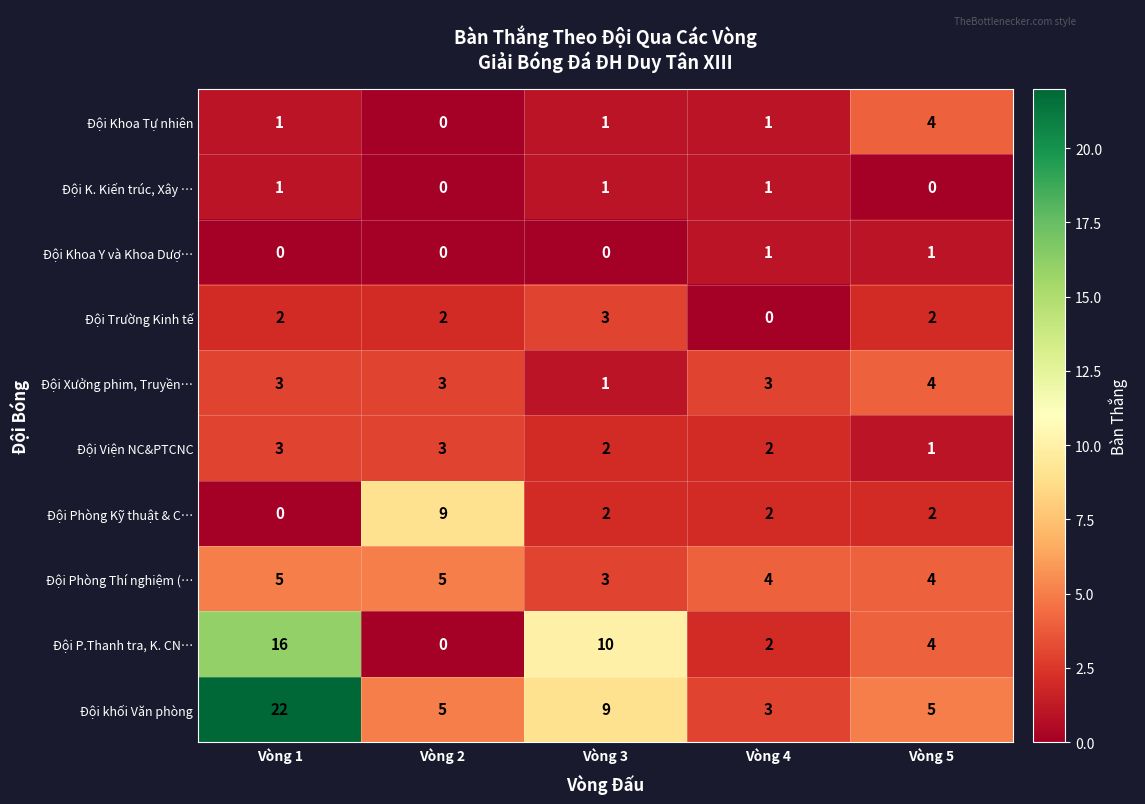

What is the maximum value for Đội Khoa Tự nhiên?

4